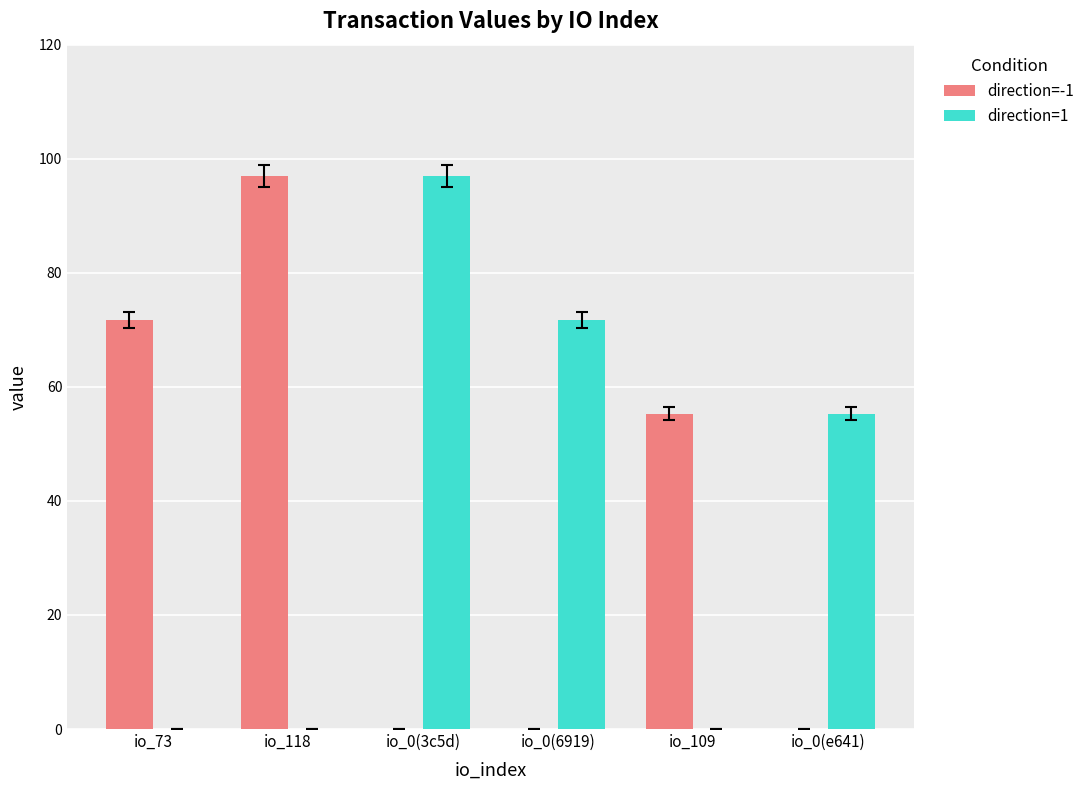

What is the average value of the direction=1 series?

37.3